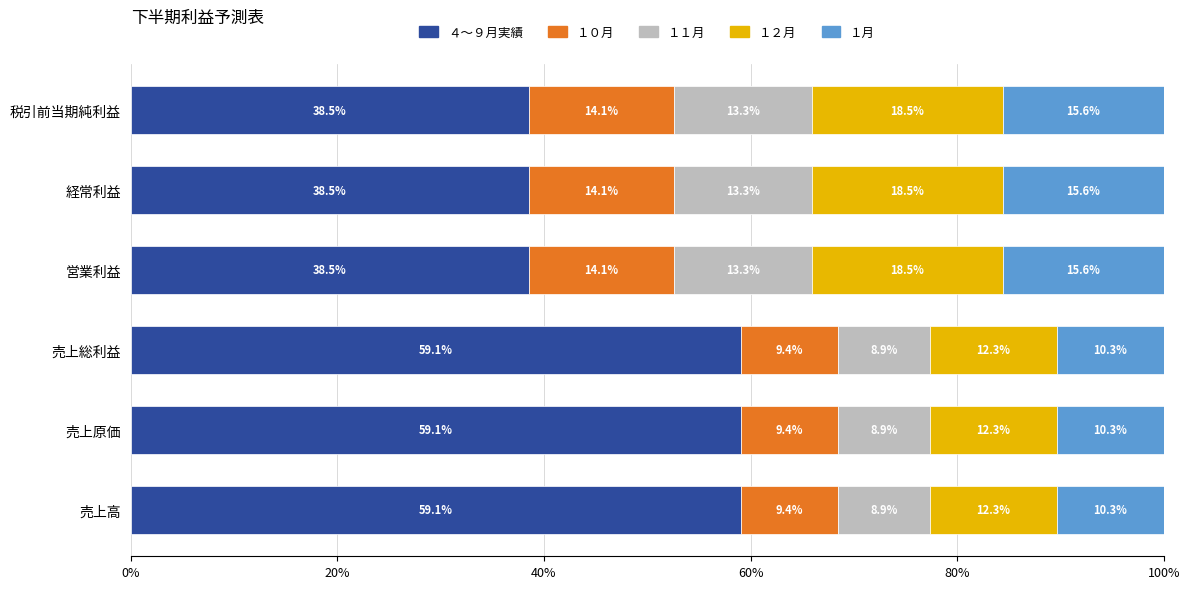

What is the average value of the ４～９月実績 series?

48.8